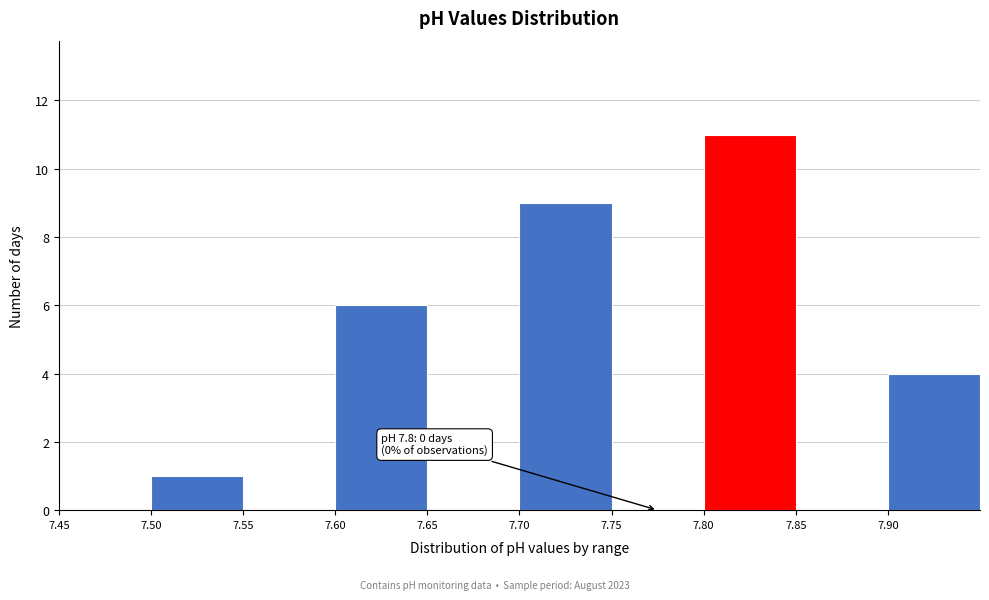

Which range on the x-axis has the tallest bar?

7.80 to 7.85